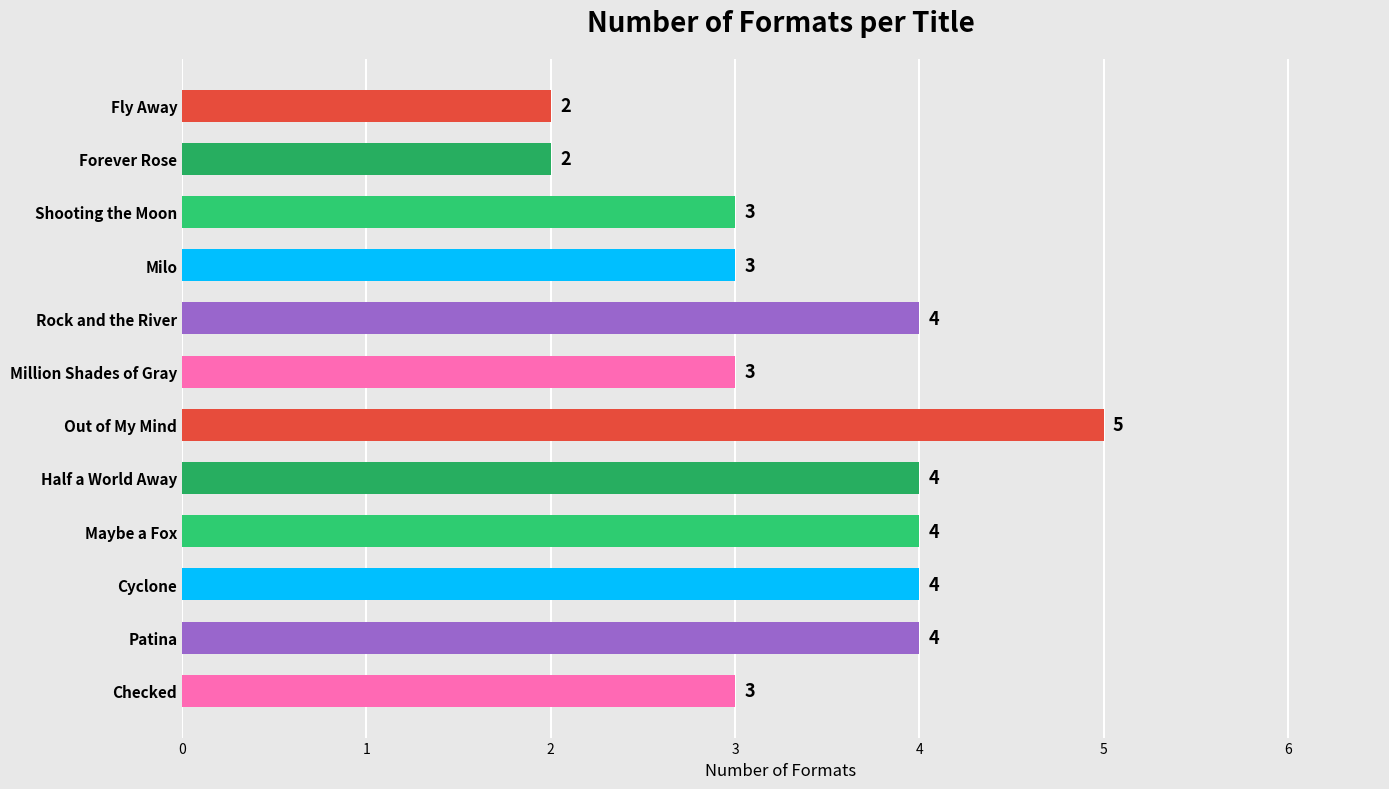

Approximately how many times larger is the value at Forever Rose compared to Fly Away?

1.0